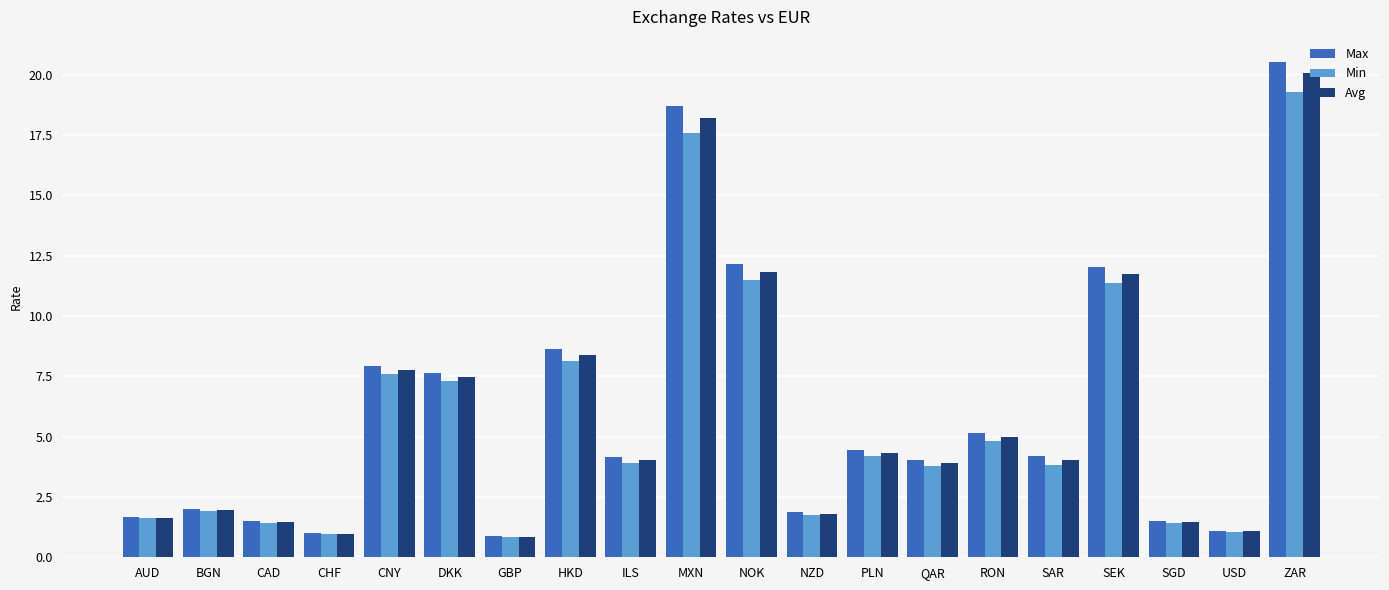

What is the value of the Avg bar at the 6th from the left?

7.5